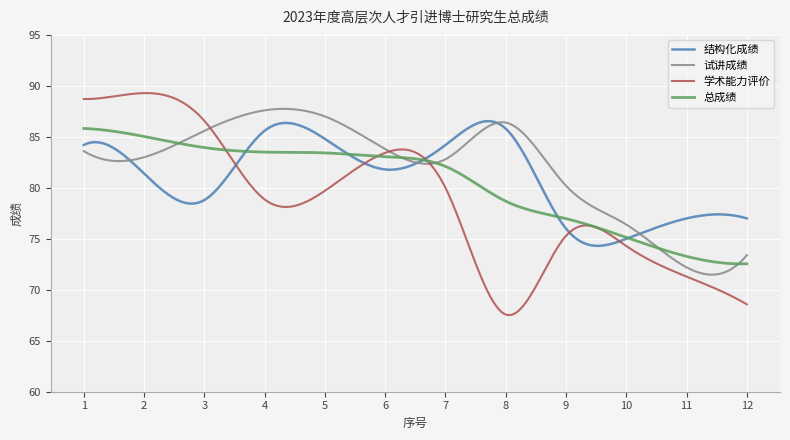

After their last crossing, which series has the higher values: 学术能力评价 or 试讲成绩?

试讲成绩